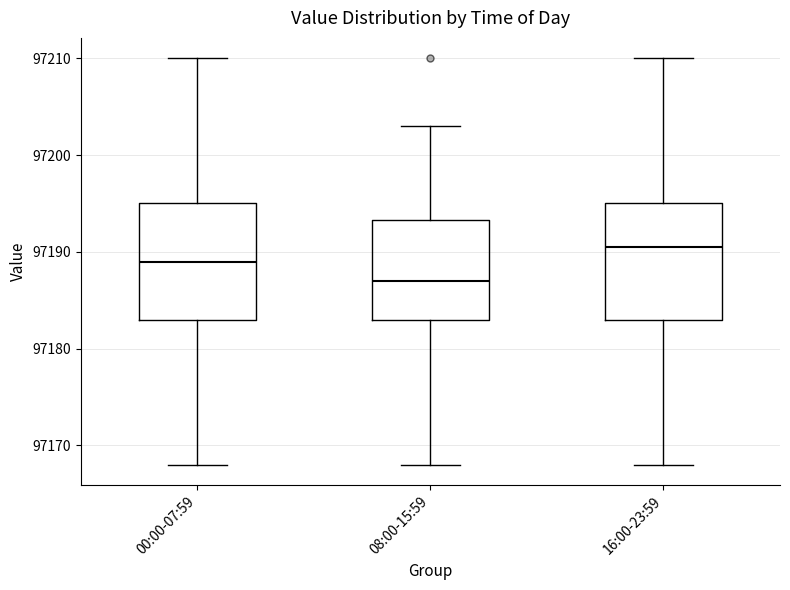

Reading left to right, read every box against the y-axis: the position of its median line, the range the box covers, and the ends of its whiskers. The values are not printed on the chart, so give them approximately, as read against the axis.

00:00-07:59: median 97189, box 97183 to 97195, whiskers 97168 to 97210
08:00-15:59: median 97187, box 97183 to 97193, whiskers 97168 to 97203
16:00-23:59: median 97191, box 97183 to 97195, whiskers 97168 to 97210